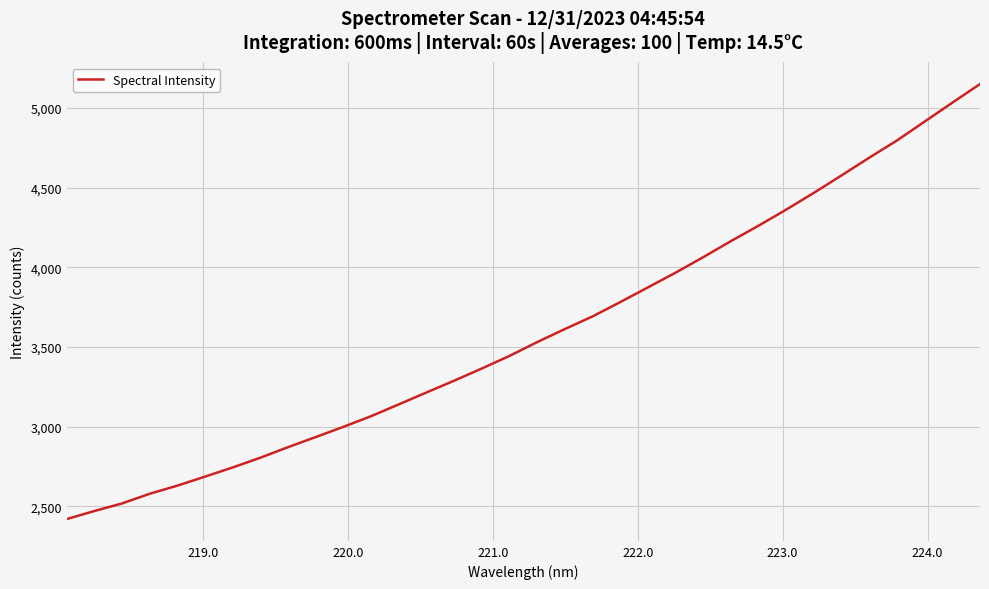

What is the smallest value displayed?

2418.8